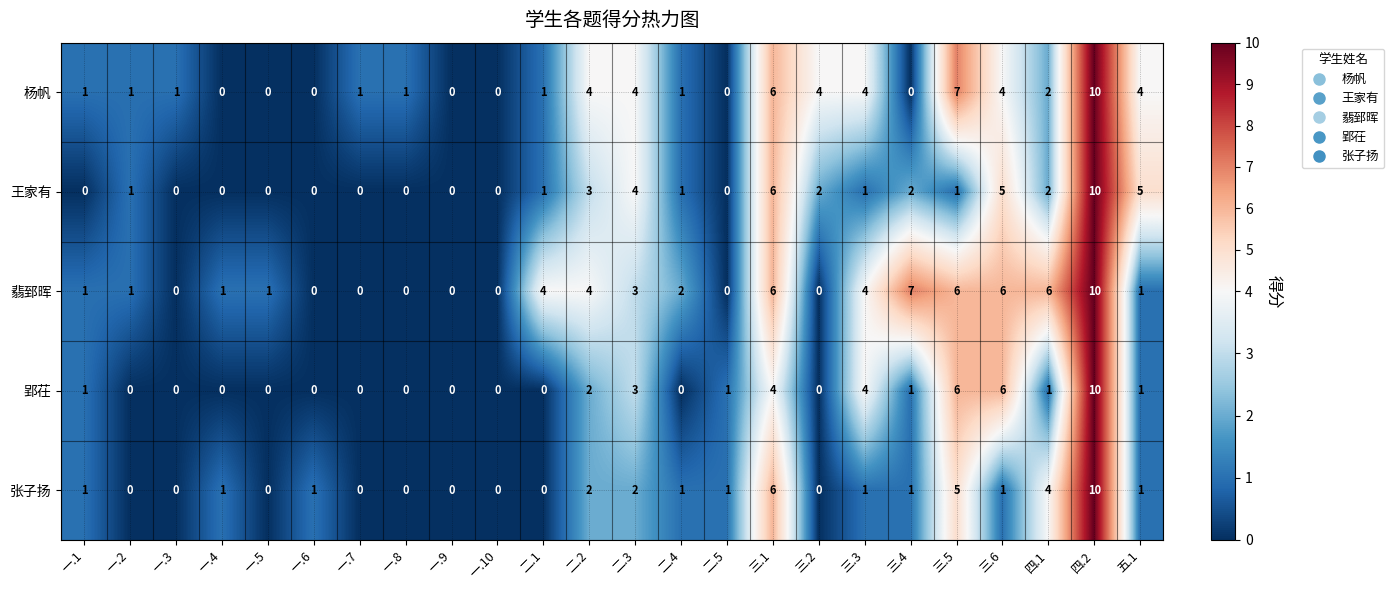

Which label corresponds to the largest value in the chart?

四.2